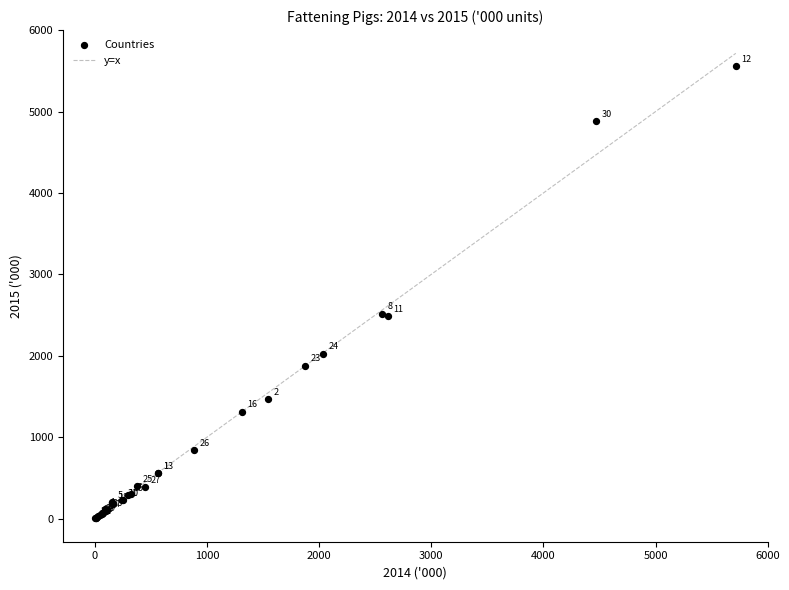

What Y value in the scatter plot is closest to 2780?

2518.0